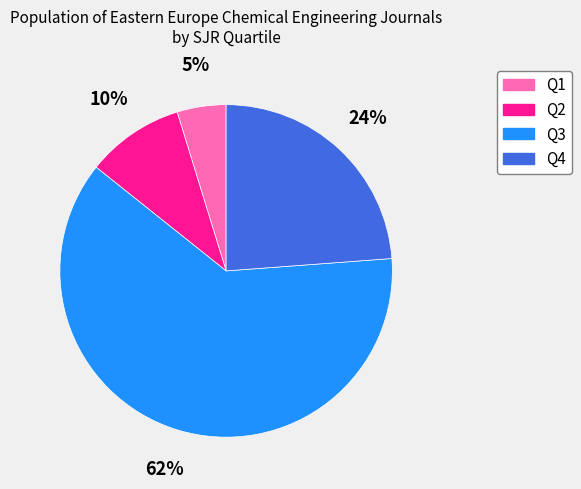

Is Q4 the majority of the pie?

No